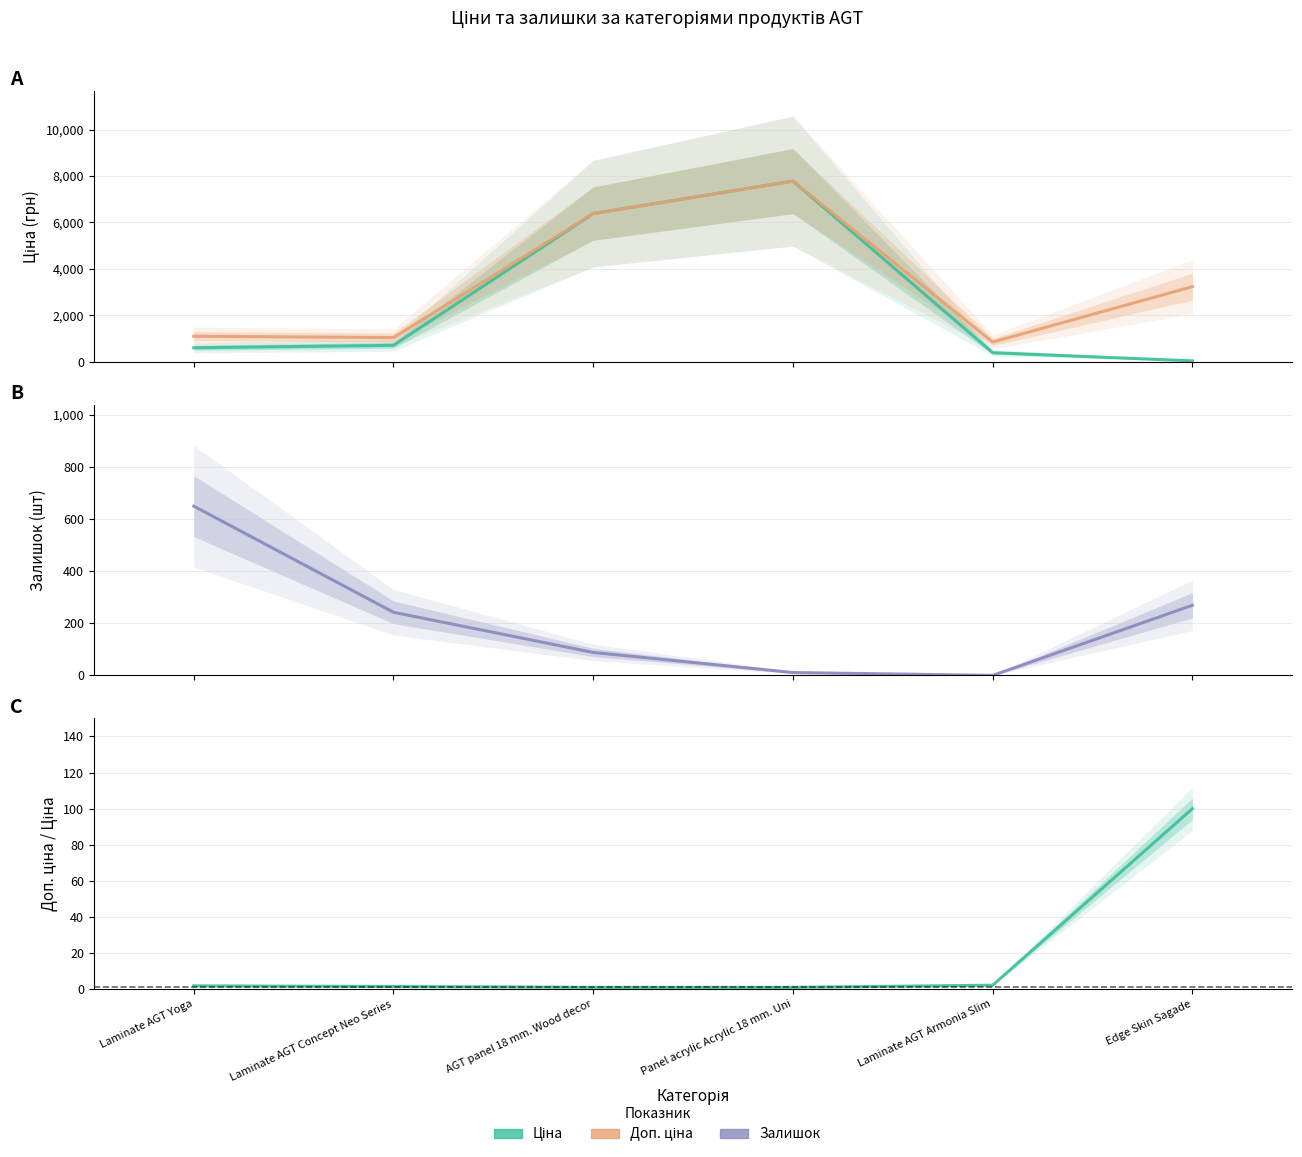

What is the greatest value displayed?

7778.6